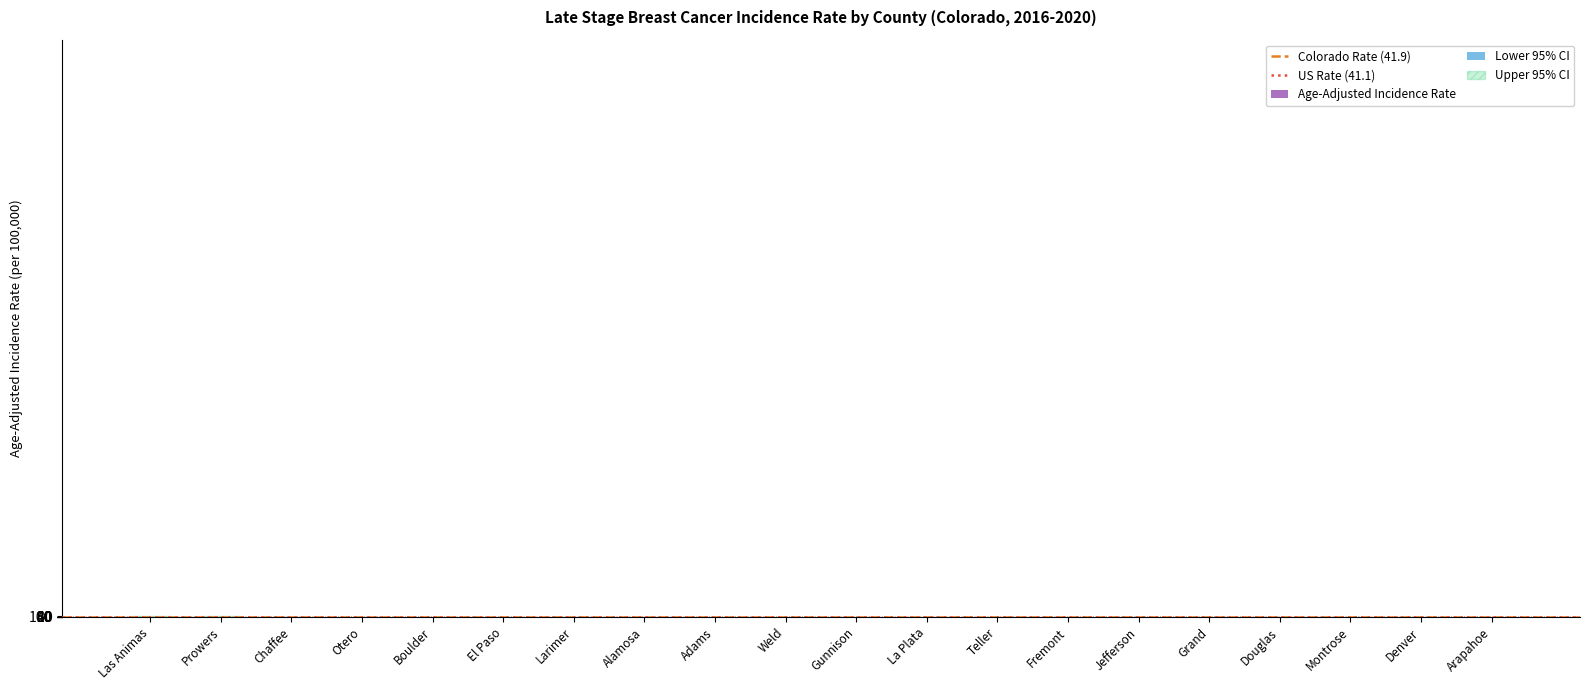

Which series changed the most between Otero and La Plata?

Upper 95% CI